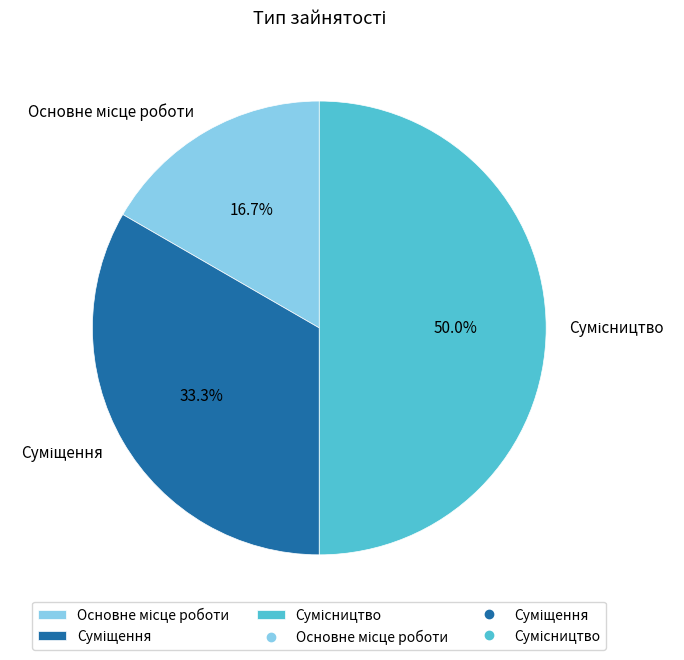

Which has a higher value, Сумісництво or Основне місце роботи?

Сумісництво